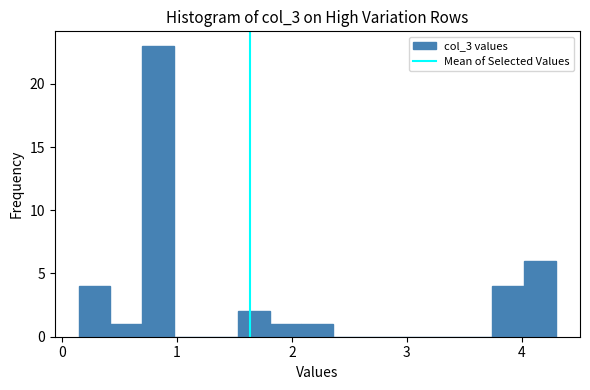

Read against the x-axis, roughly where is the centre of the tallest bar?

0.8